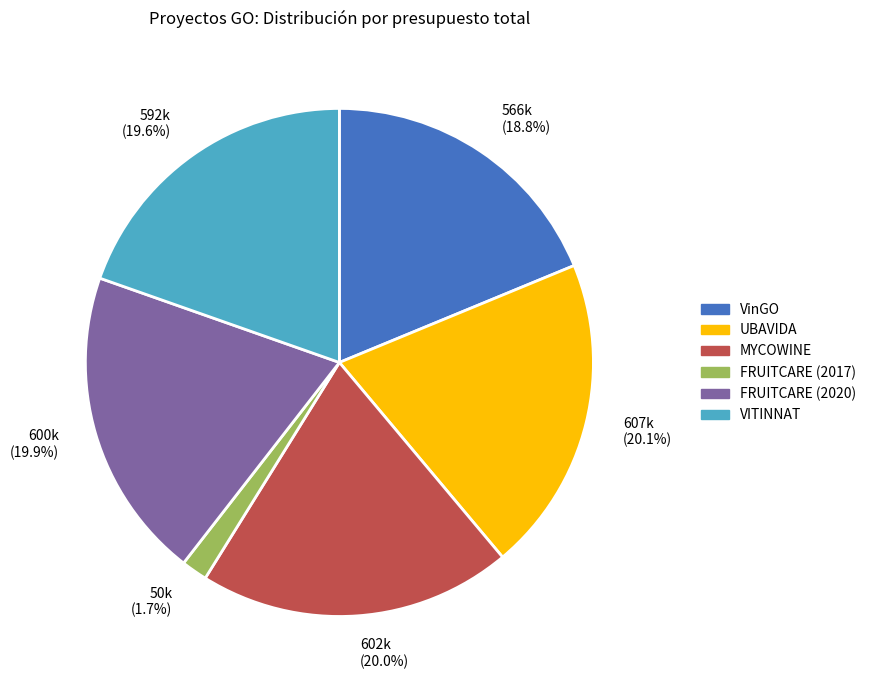

How many slices are in this pie chart?

6